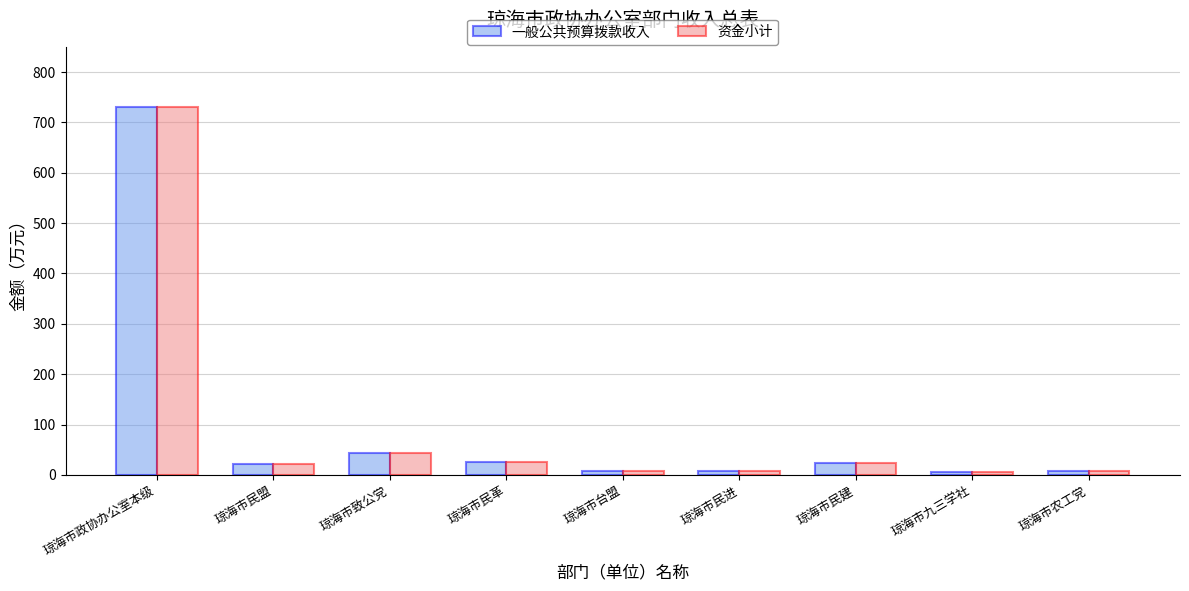

At which category is the sum across all series the highest?

琼海市政协办公室本级